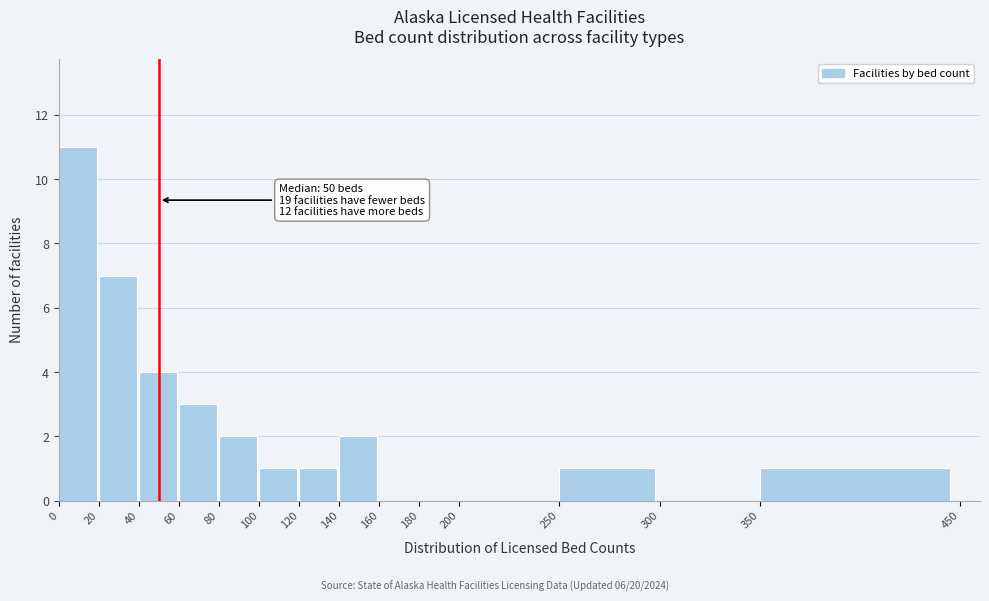

Which range on the x-axis has the tallest bar?

0 to 20